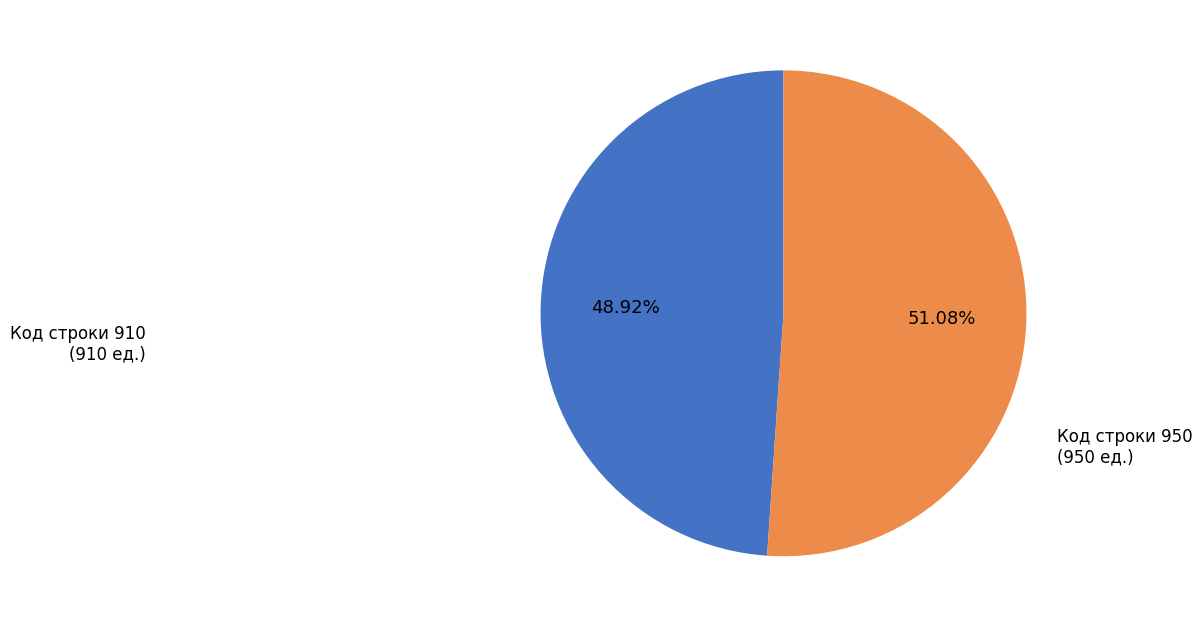

Is there any slice that represents more than half of the pie?

Yes